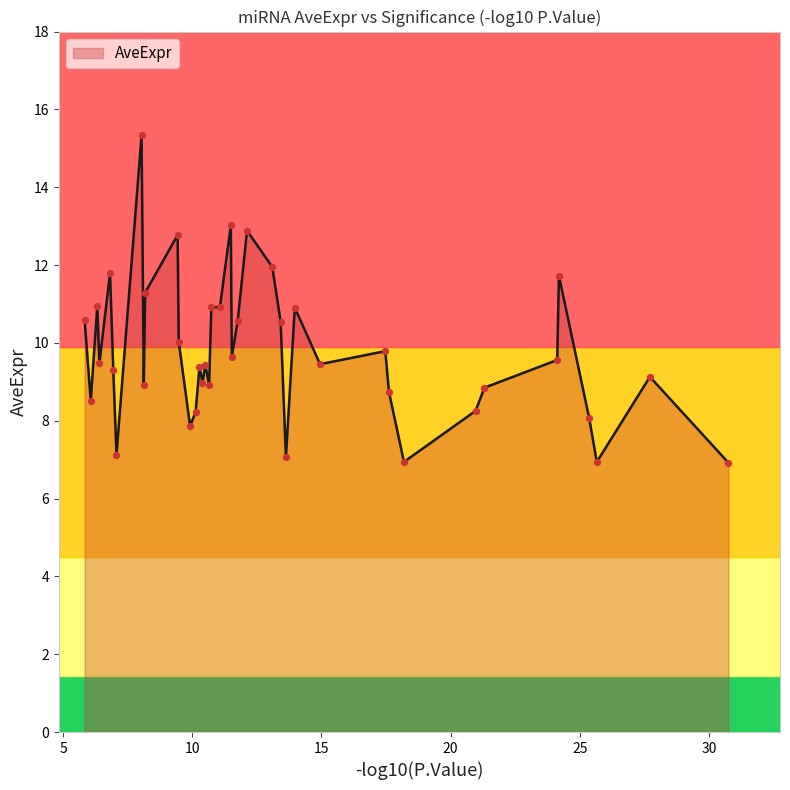

What is the difference between the maximum and minimum values?

8.4